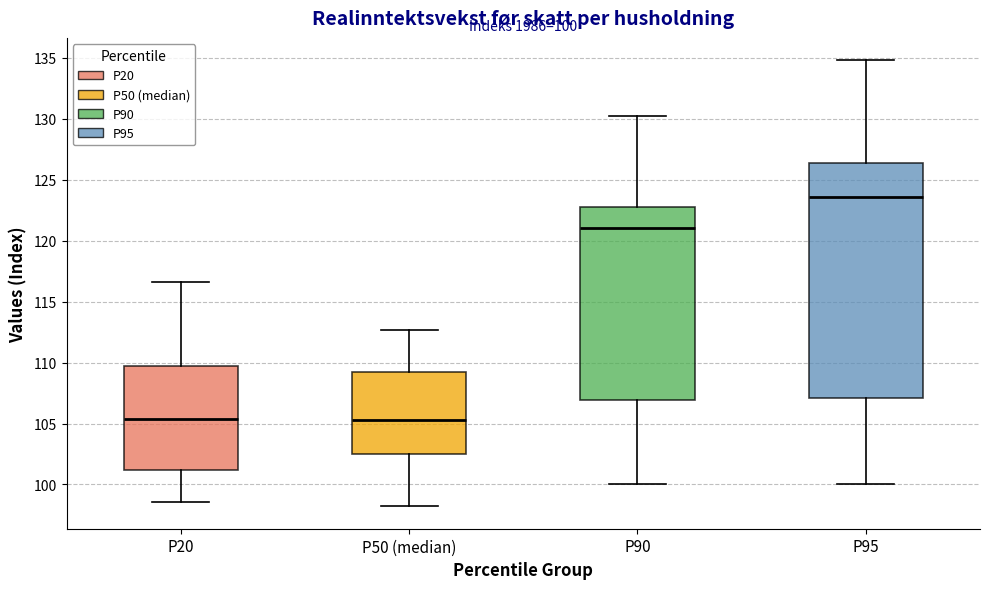

Which box's median line is the highest?

P95